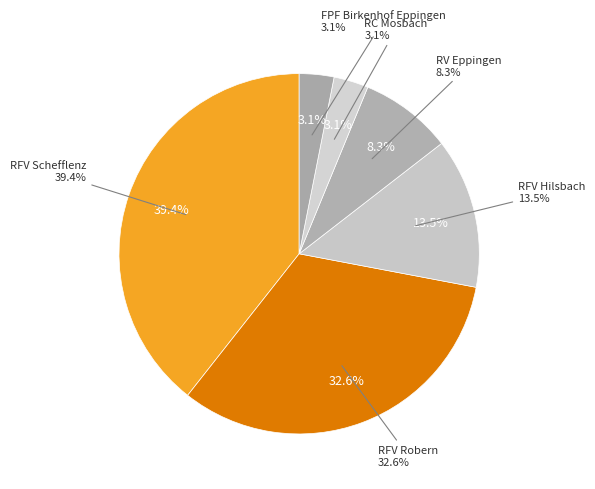

Is it true that RFV Schefflenz is 30% of the pie?

False